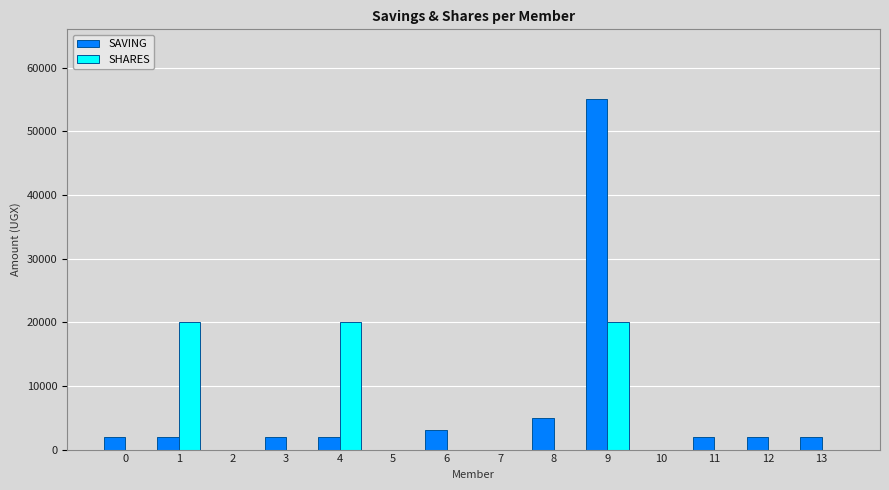

How many groups of bars are there?

14